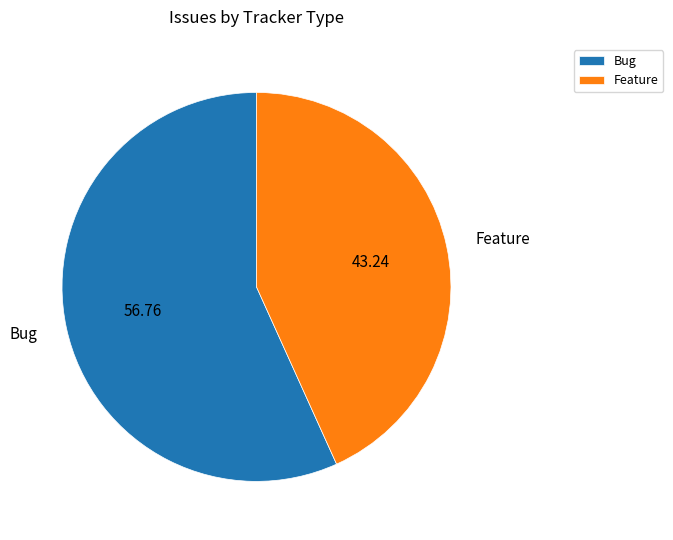

Which slice represents more than half of the pie?

Bug